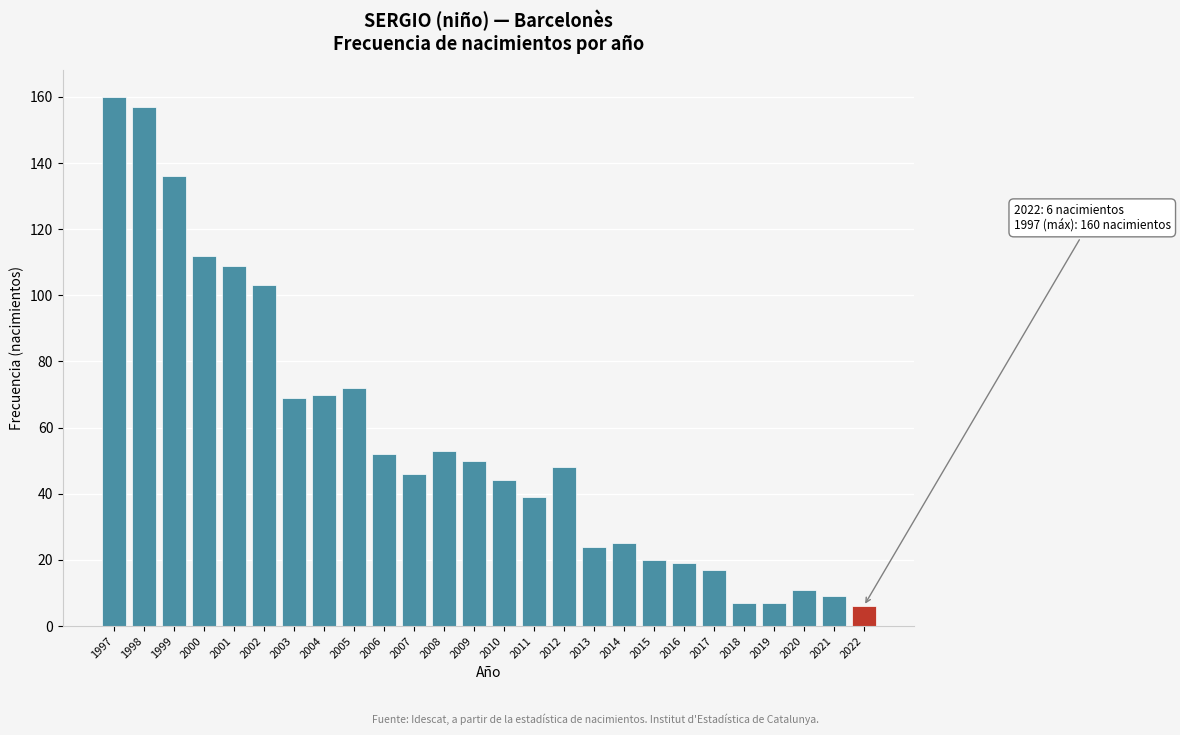

Reading left to right, list all the values displayed in this chart.

1997=160	1998=157	1999=136	2000=112	2001=109	2002=103	2003=69	2004=70	2005=72	2006=52	2007=46	2008=53	2009=50	2010=44	2011=39	2012=48	2013=24	2014=25	2015=20	2016=19	2017=17	2018=7	2019=7	2020=11	2021=9	2022=6